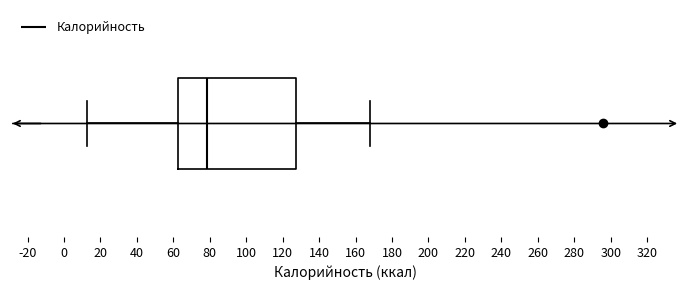

Where does the right whisker of the box end on the x-axis? The values are not printed on the chart, so give them approximately, as read against the axis.

168